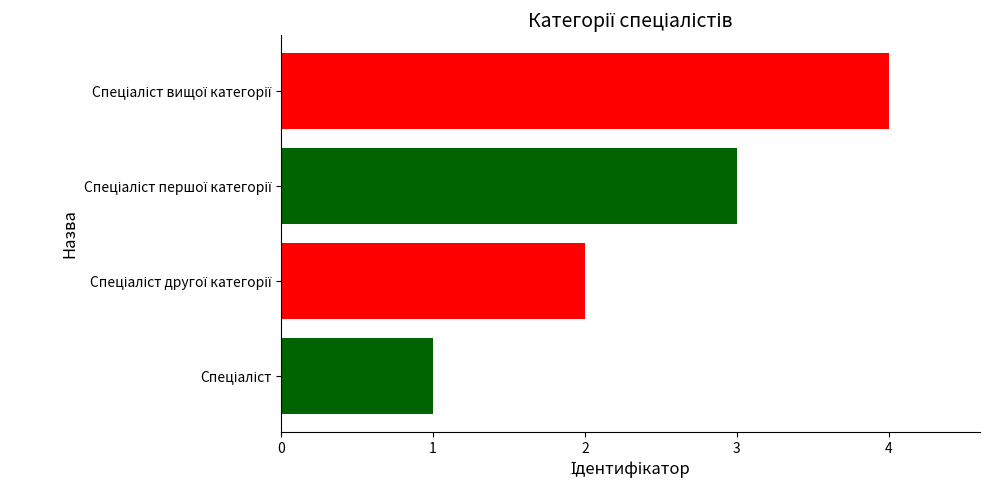

What is the sum of all values?

10